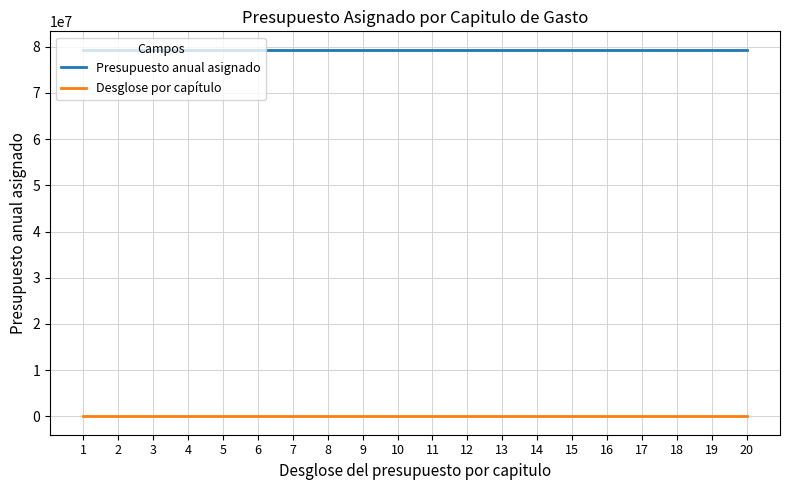

What is the maximum value shown in the chart?

79341766